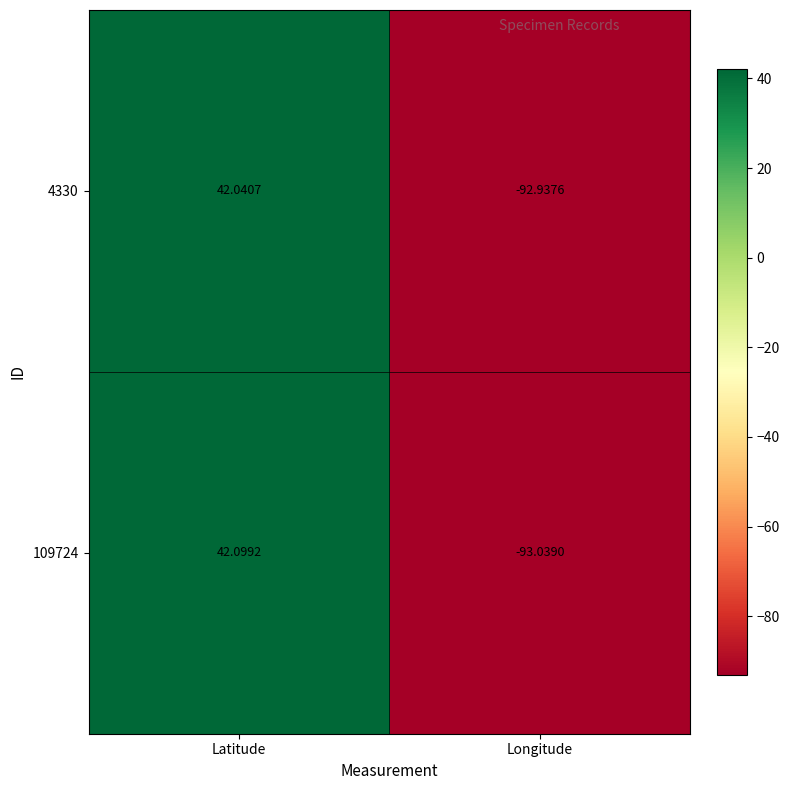

At which label does 4330 first exceed 42?

Latitude